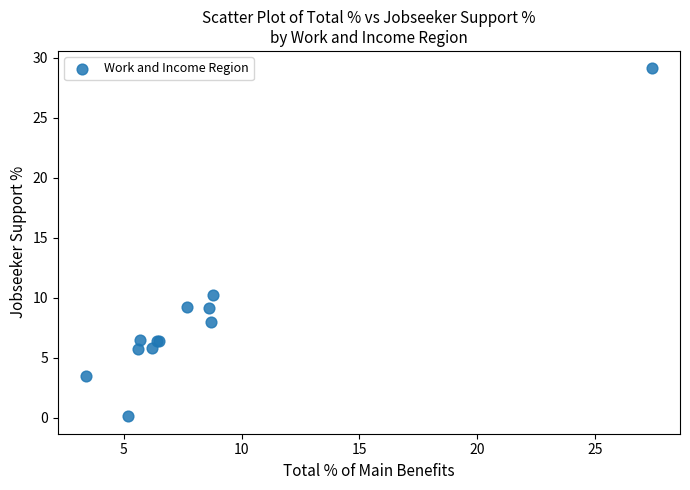

What Y value in the scatter plot is closest to 14?

10.2